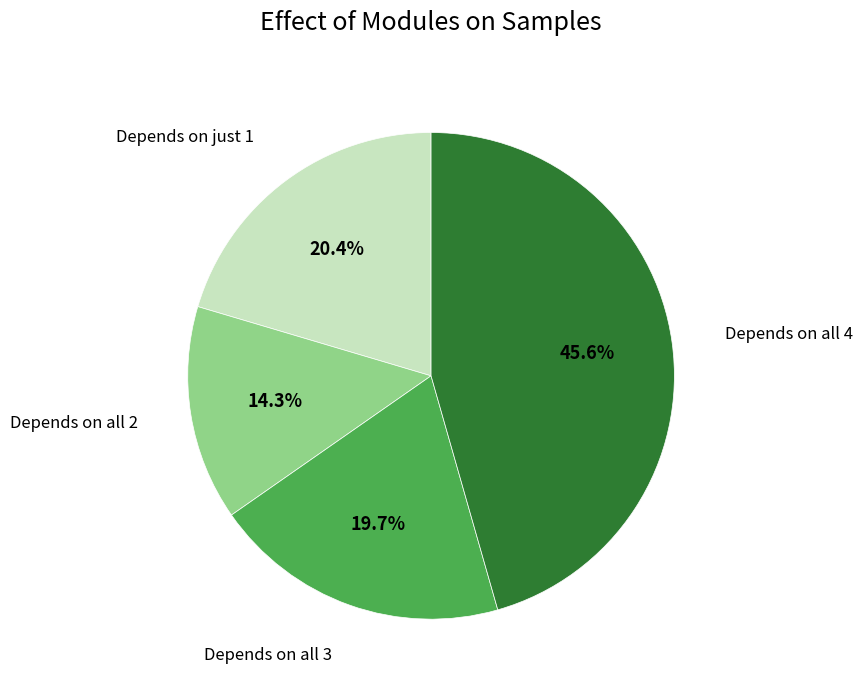

How many slices are in this pie chart?

4